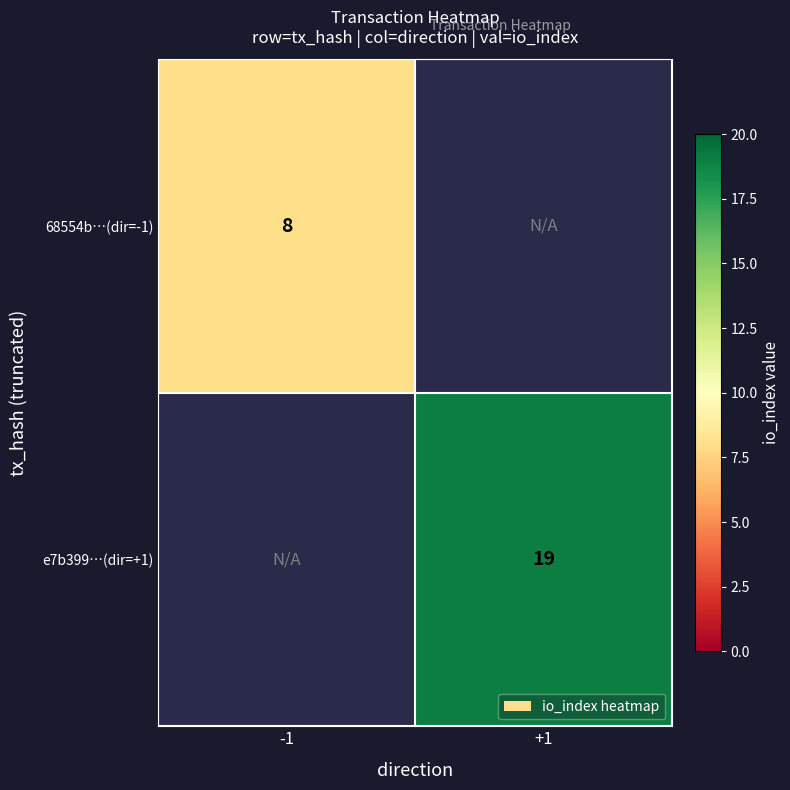

True or false: e7b399…(dir=+1) has a value of 19 at +1.

True